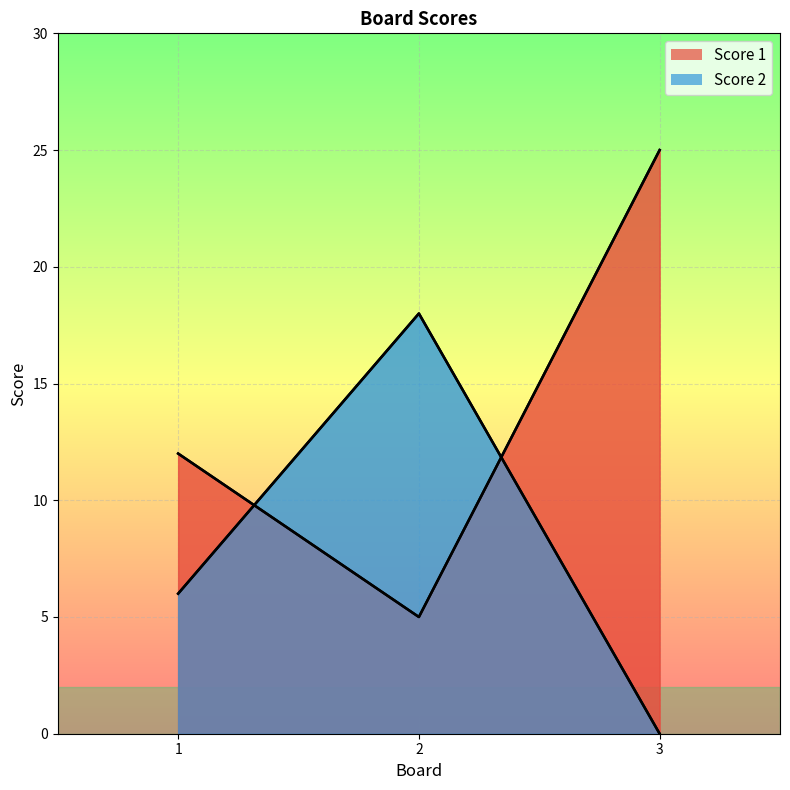

What is the value of the Score 1 point at the 2nd from the left?

5